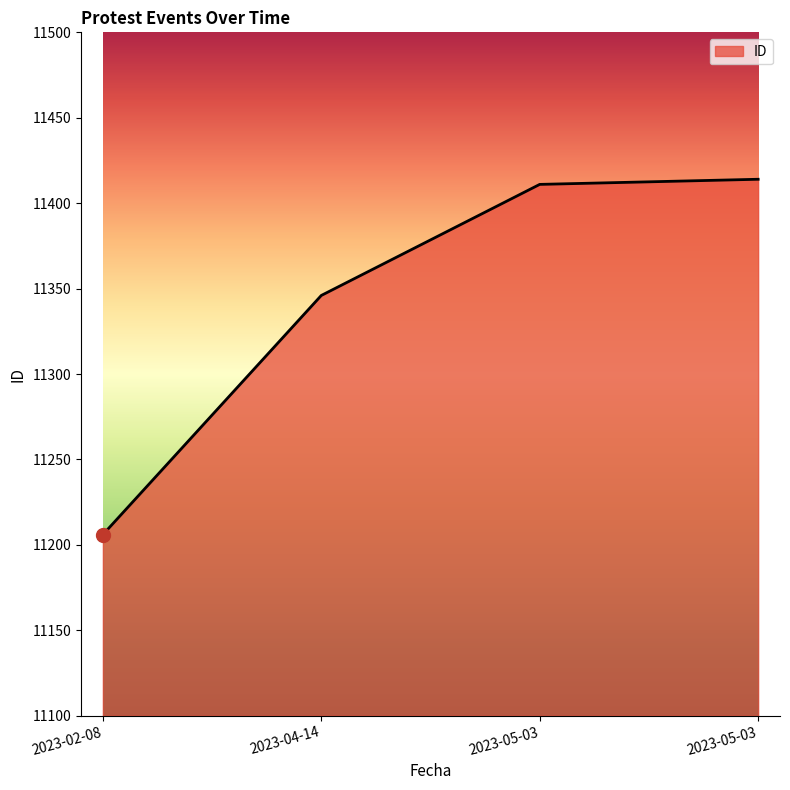

Read the value at 2023-02-08.

11206